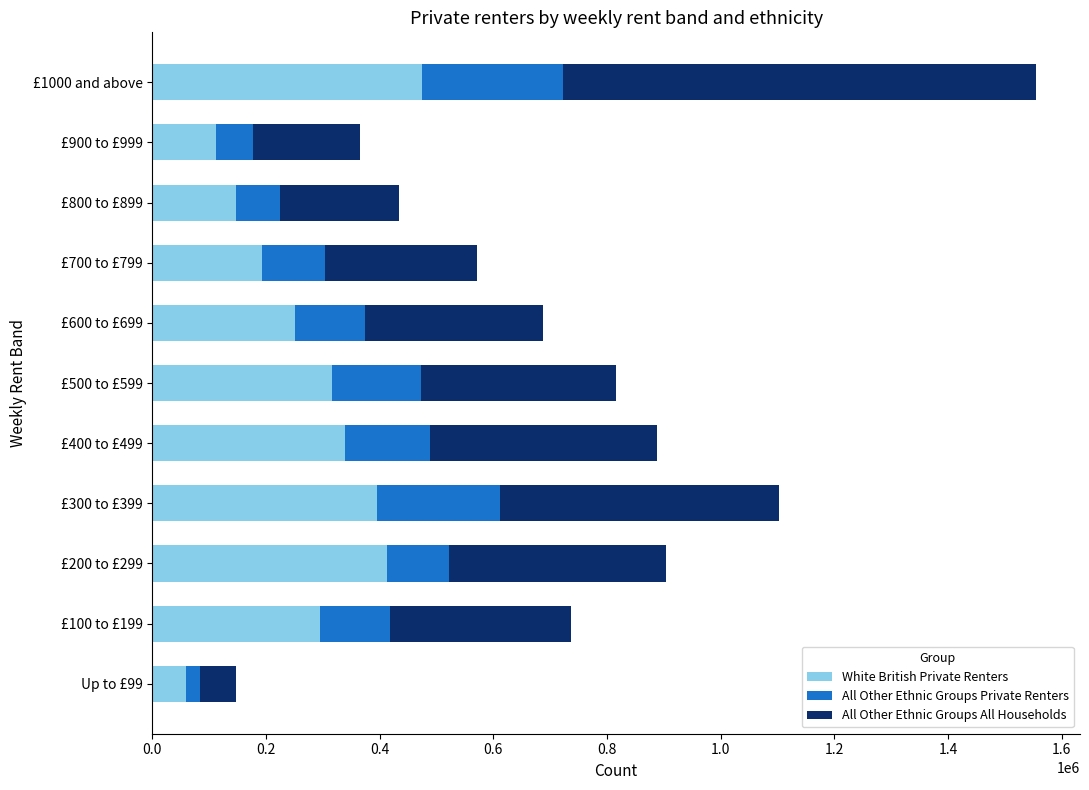

Which category has the highest value in the White British Private Renters series?

£1000 and above